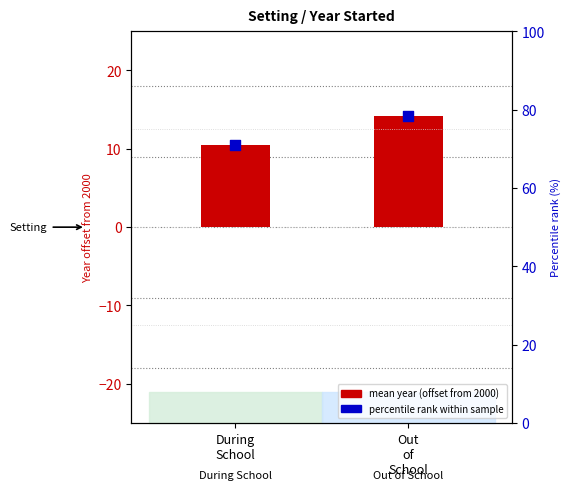

What is the total value across all series at Out
of
School?

92.6